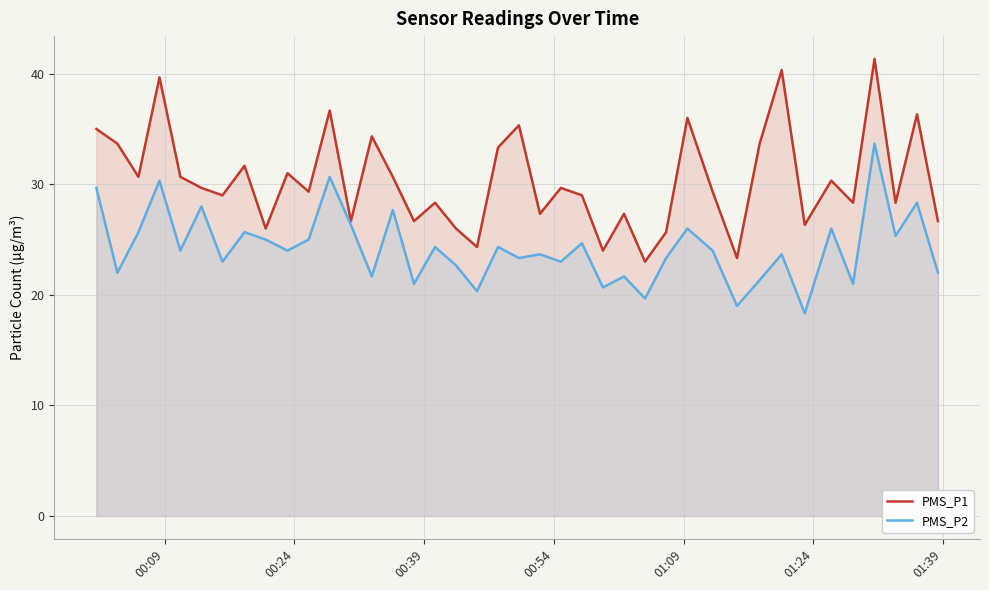

What is the value of the PMS_P2 point at the 24th from the left?

24.7